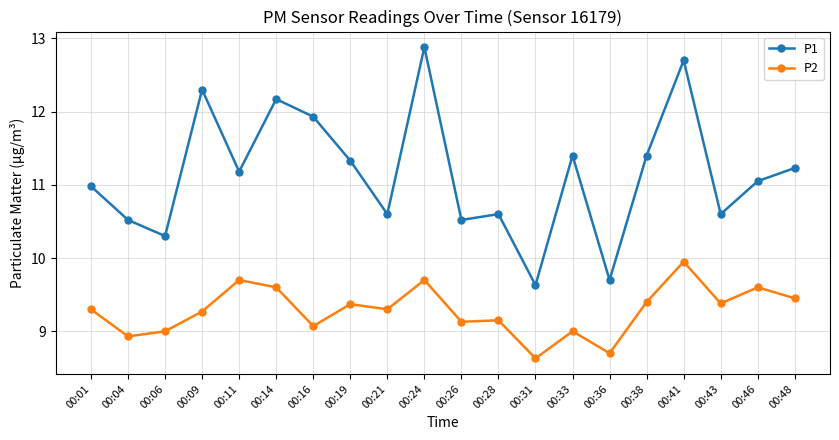

The value of P1 at 00:21 is 17.7. True or false?

False